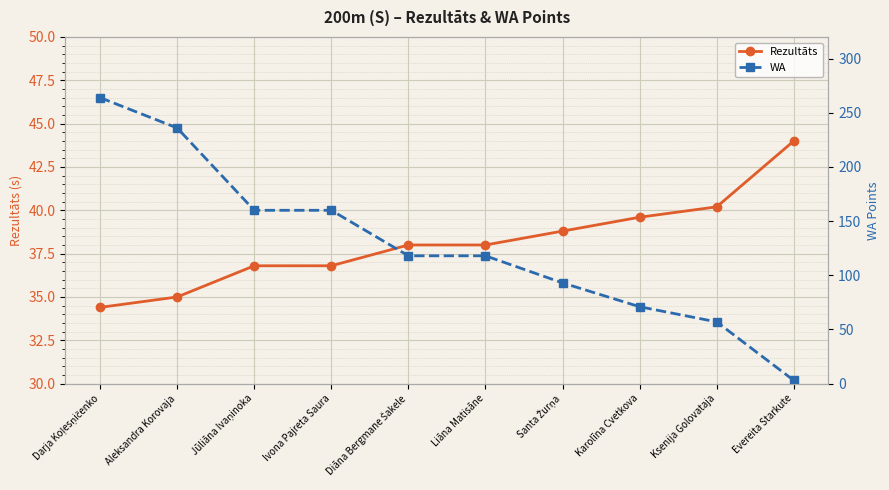

What is the minimum value shown in the chart?

3.0